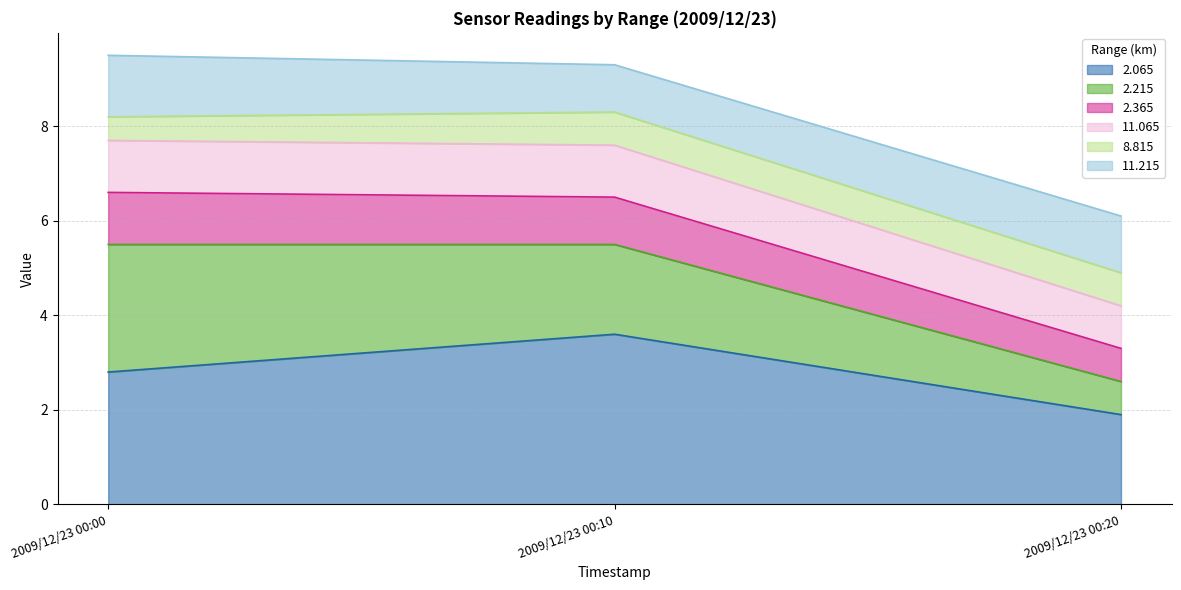

What is the maximum value for 2.065?

3.6